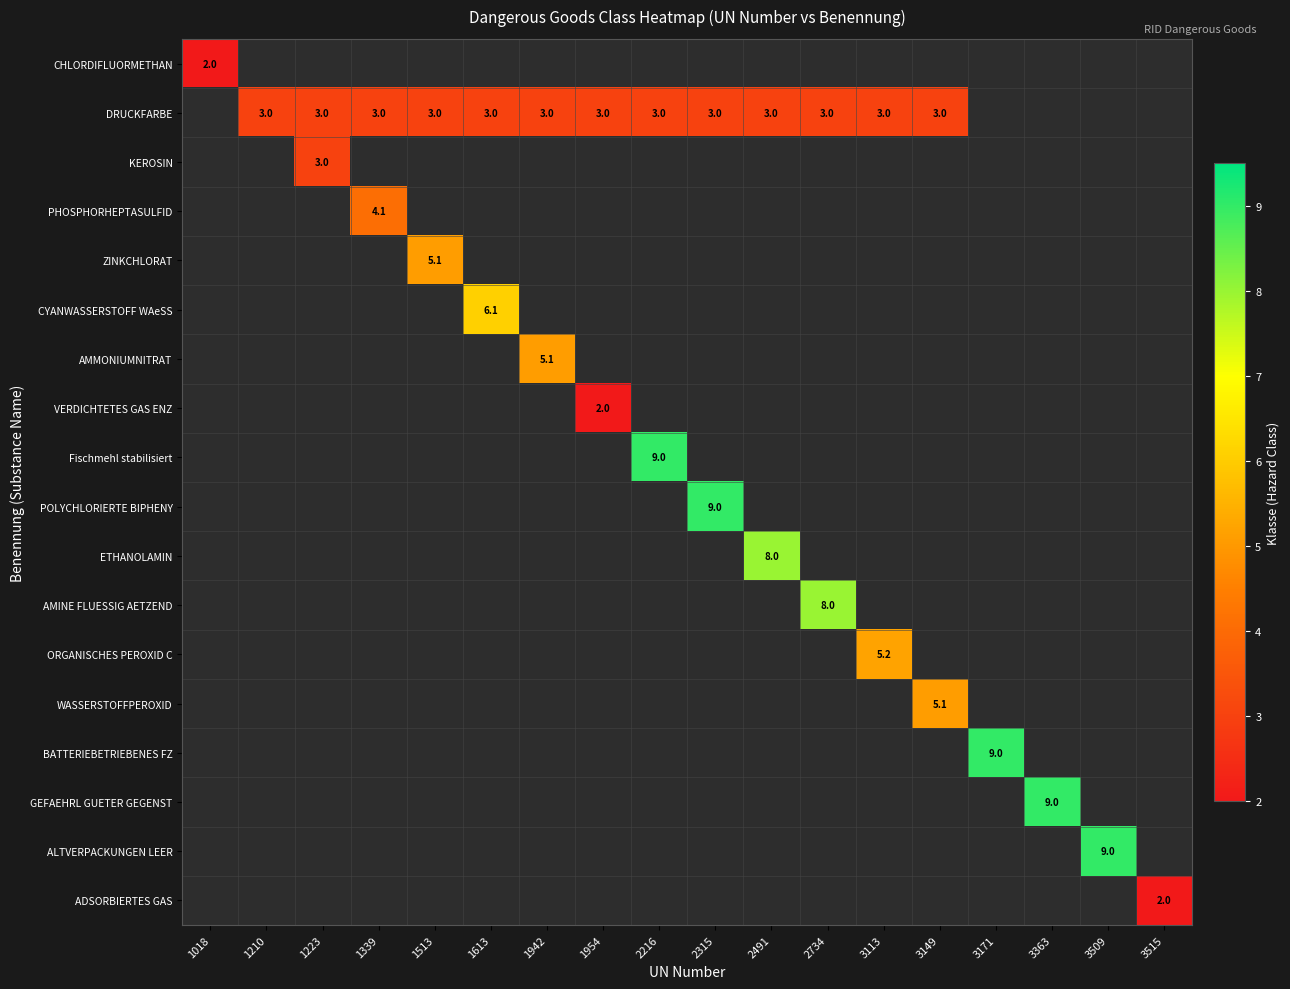

At how many categories does at least one series exceed 7?

7